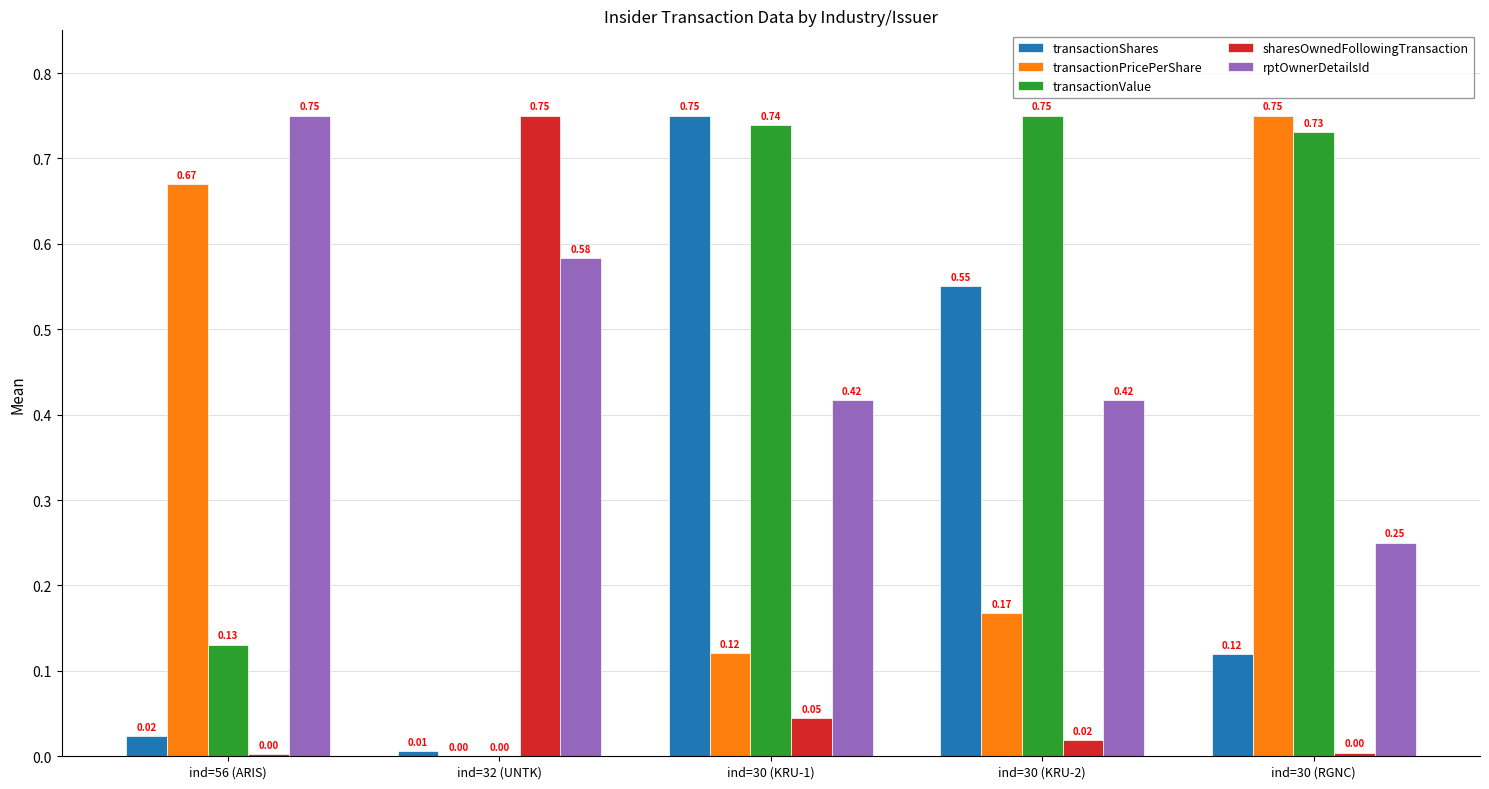

What is the sum of all transactionPricePerShare values?

1.7